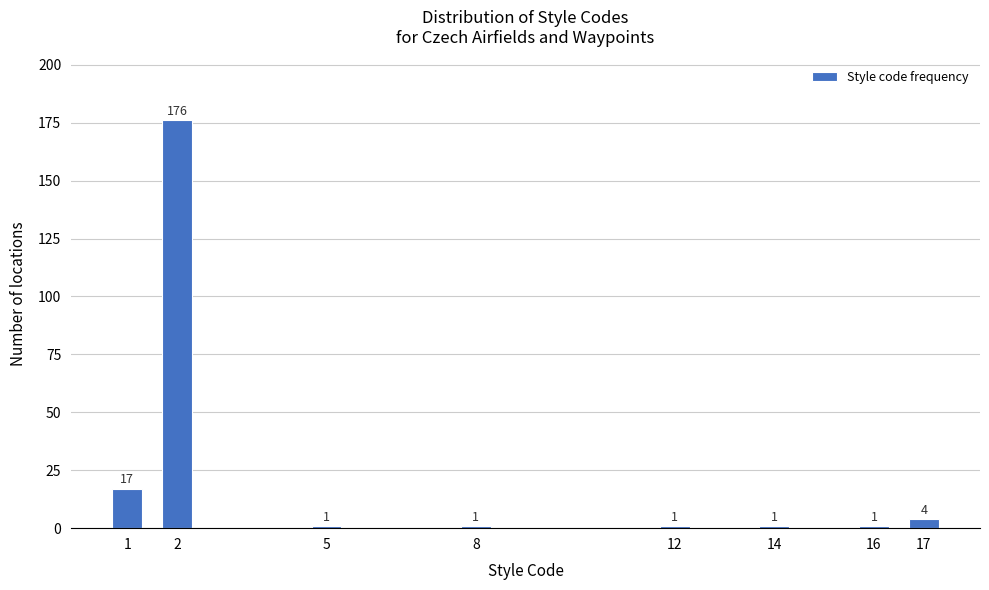

Reading left to right, list all the values displayed in this chart.

1=17	2=176	5=1	8=1	12=1	14=1	16=1	17=4